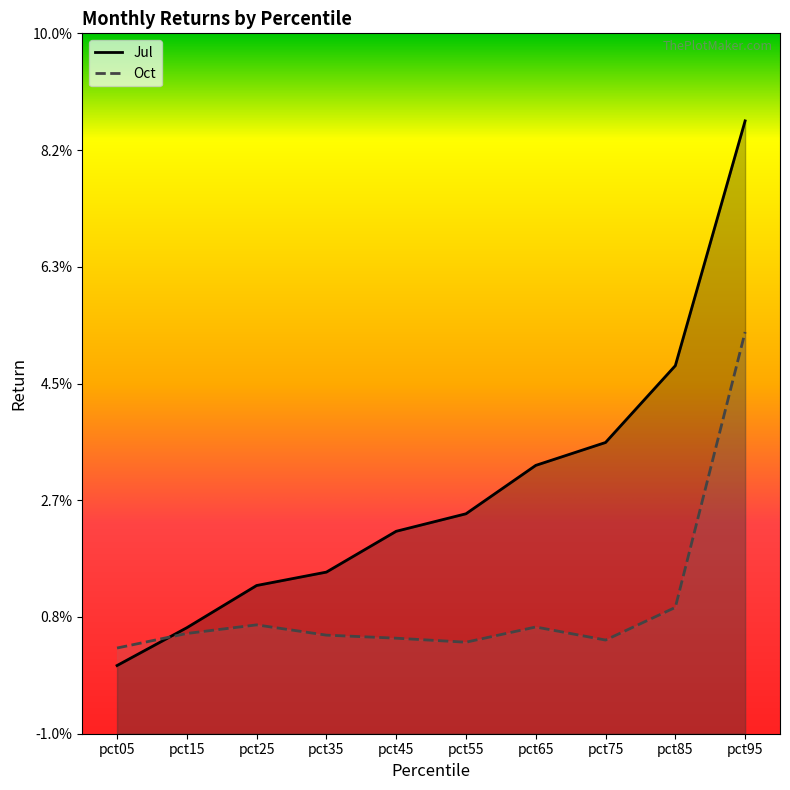

List the series in order of their peak value, highest first.

Jul, Oct